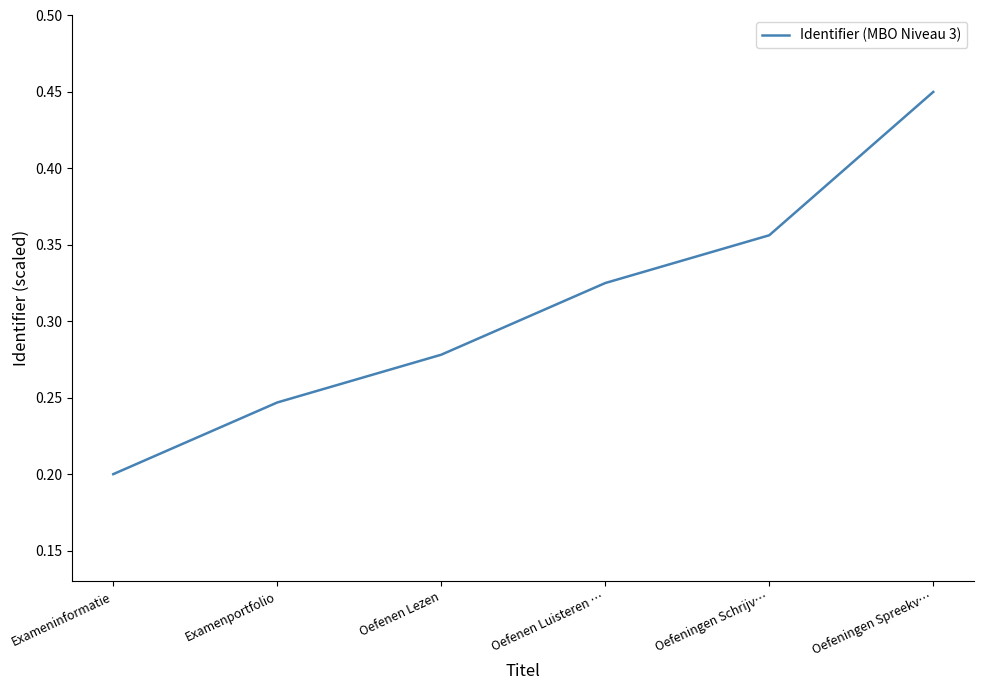

Rank the categories by value from highest to lowest.

Oefeningen Spreekv…, Oefeningen Schrijv…, Oefenen Luisteren …, Oefenen Lezen, Examenportfolio, Exameninformatie